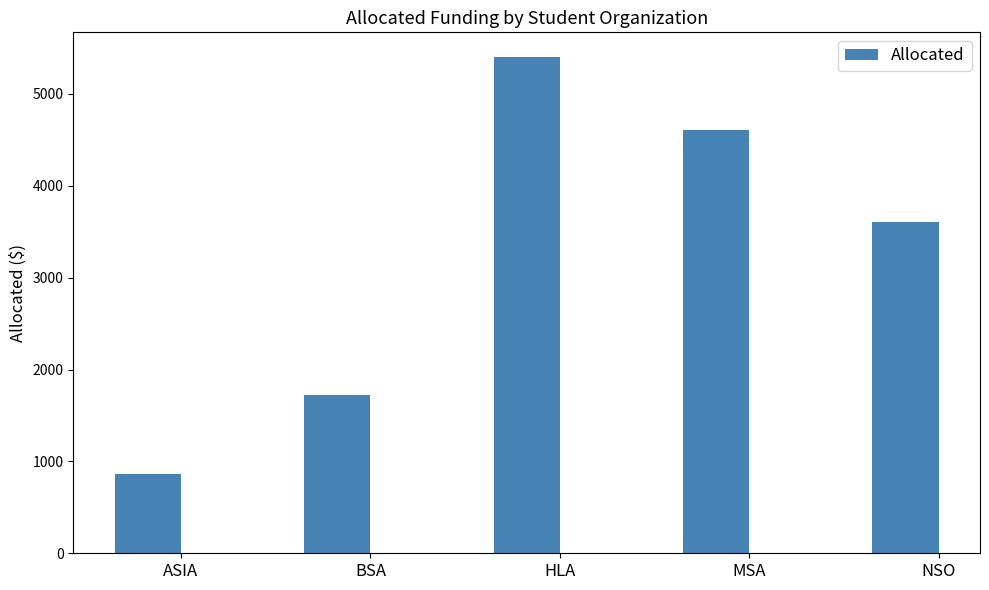

Does the chart contain stacked bars?

No